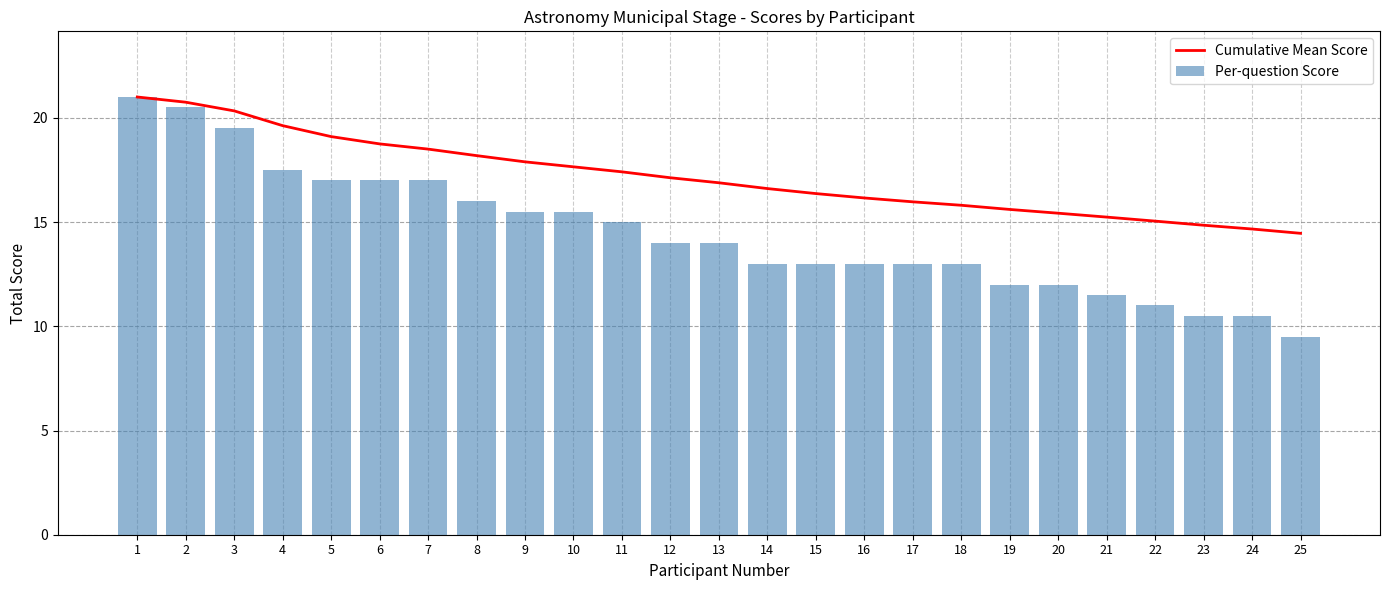

Which series has the largest total across all categories?

Cumulative Mean Score